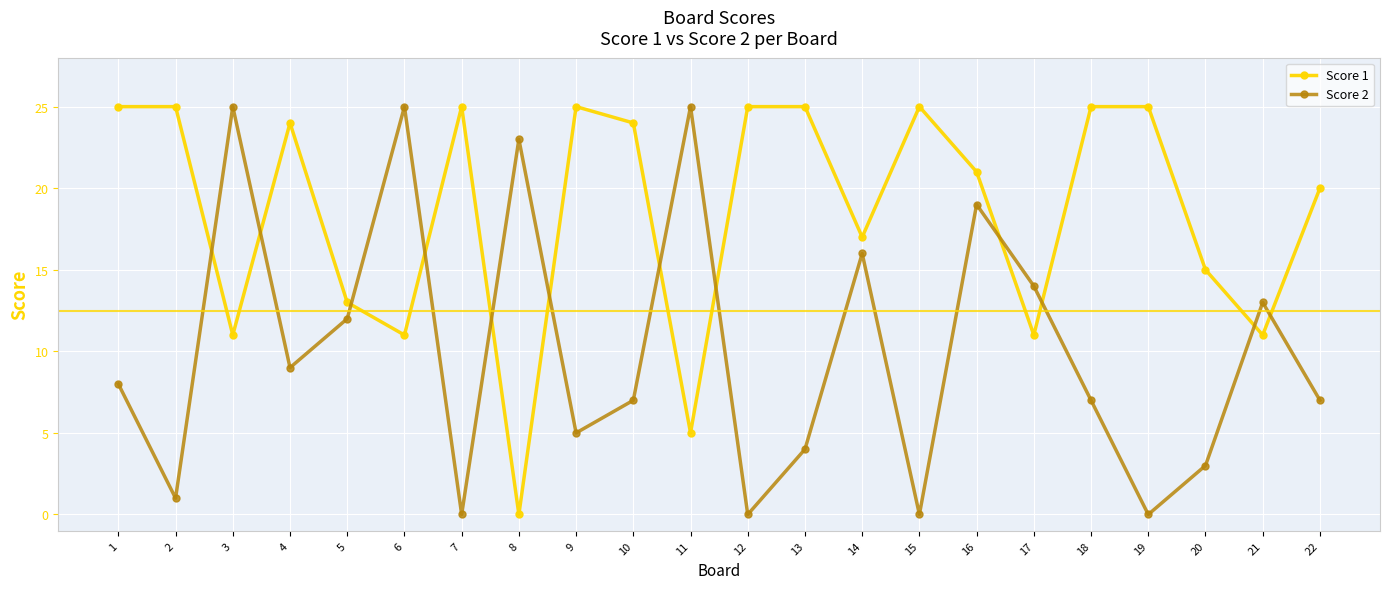

How many times do Score 2 and Score 1 cross each other?

12